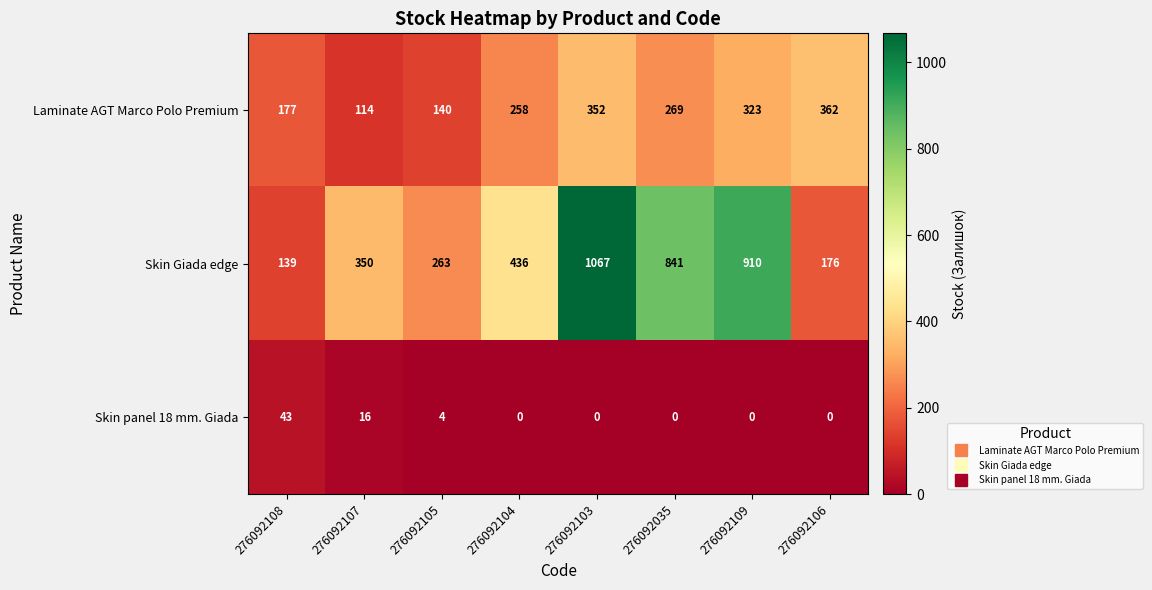

At which label is Skin Giada edge closest to 603?

276092104